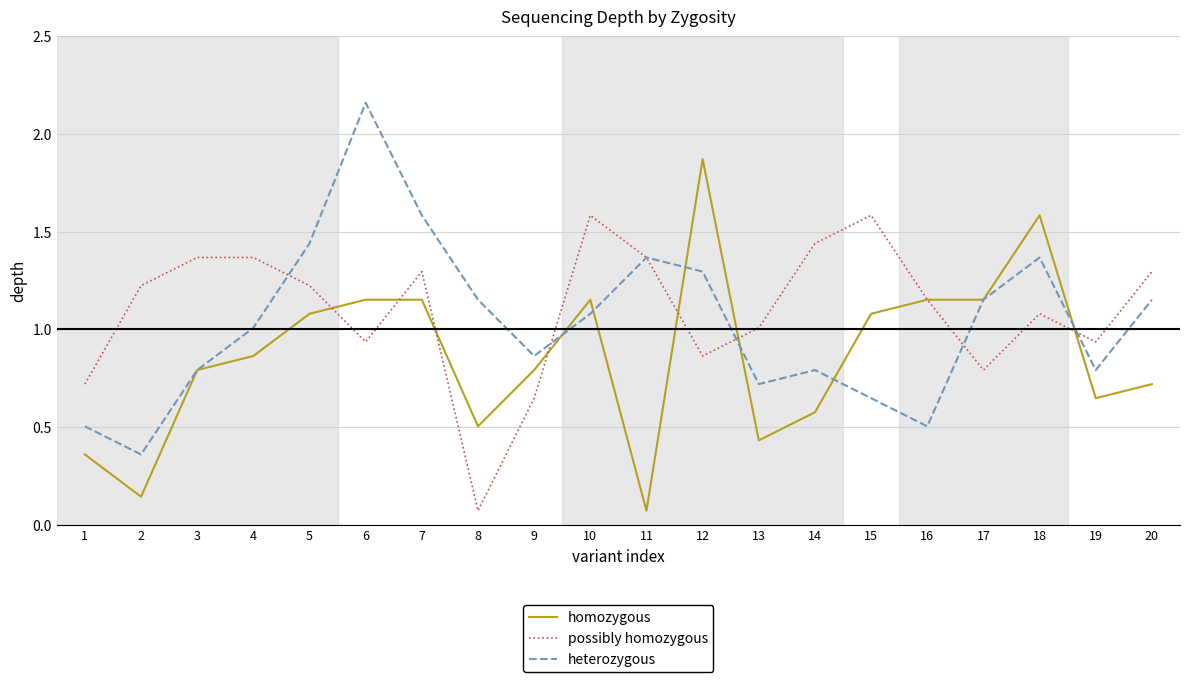

True or false: homozygous has more than 1 interior local peaks.

True